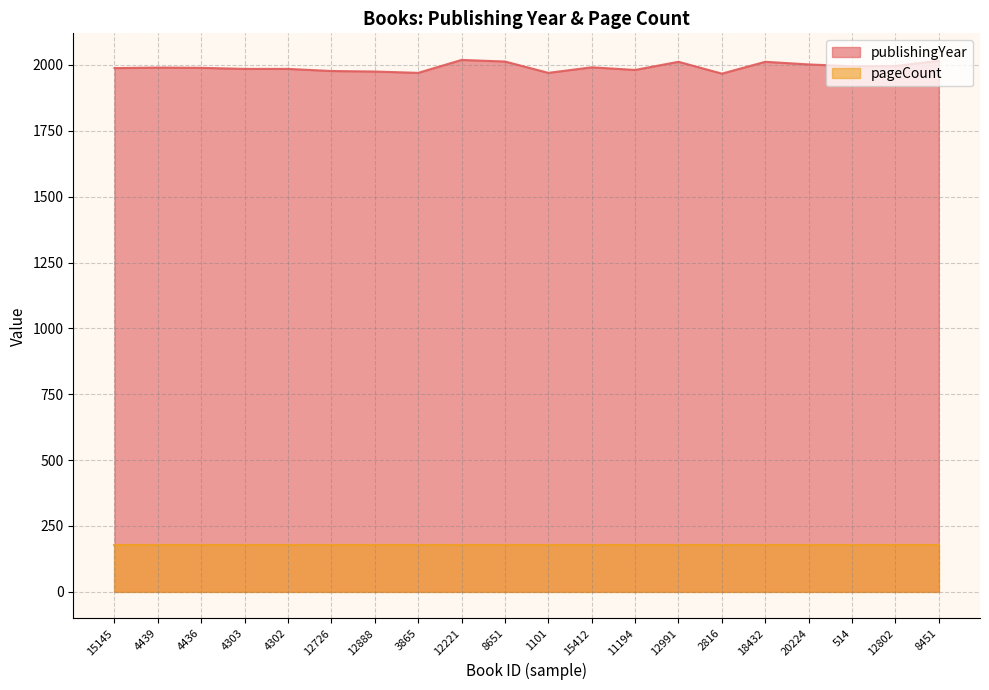

Approximately how many times larger is the value at 8451 compared to 2816?

1.0